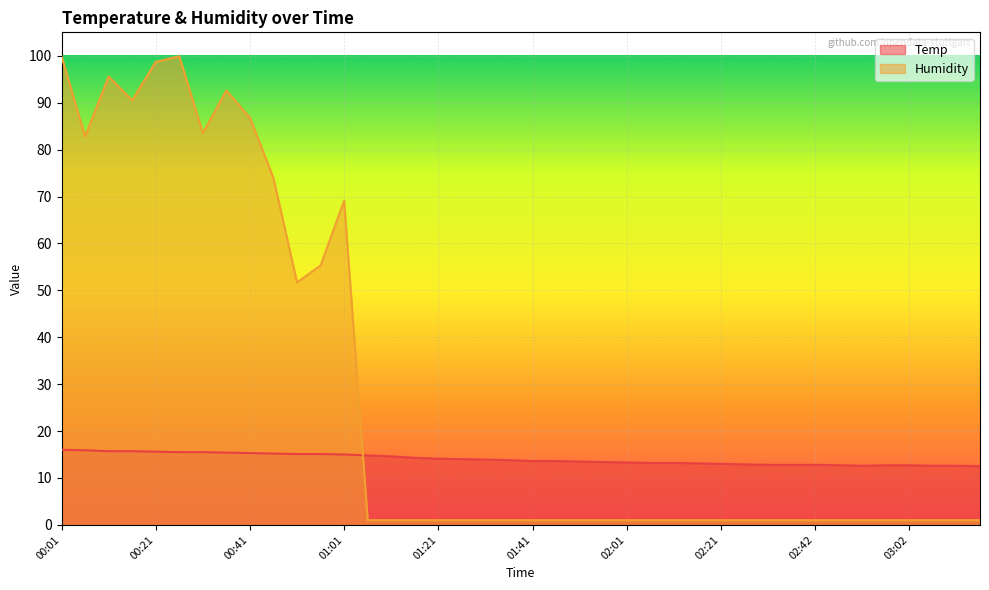

What is the difference between the second highest and second lowest values in the Humidity series?

98.9